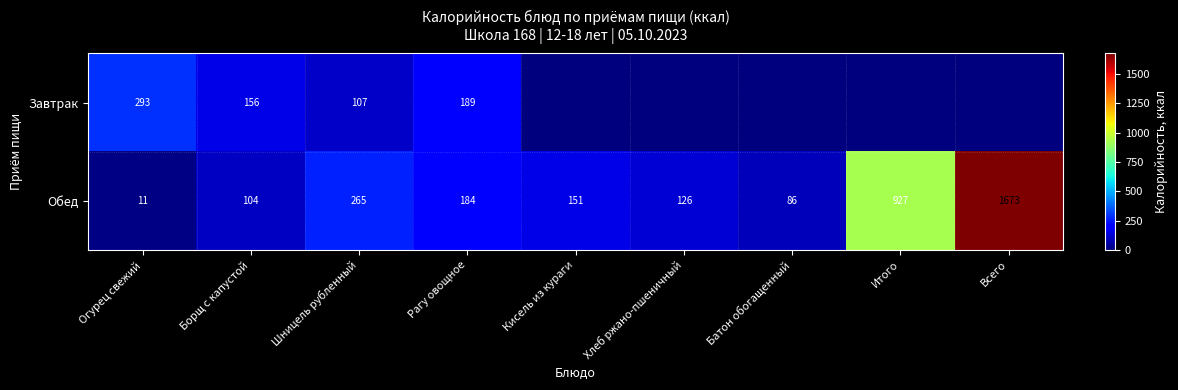

Rank the series at Огурец свежий from lowest to highest value.

Обед, Завтрак